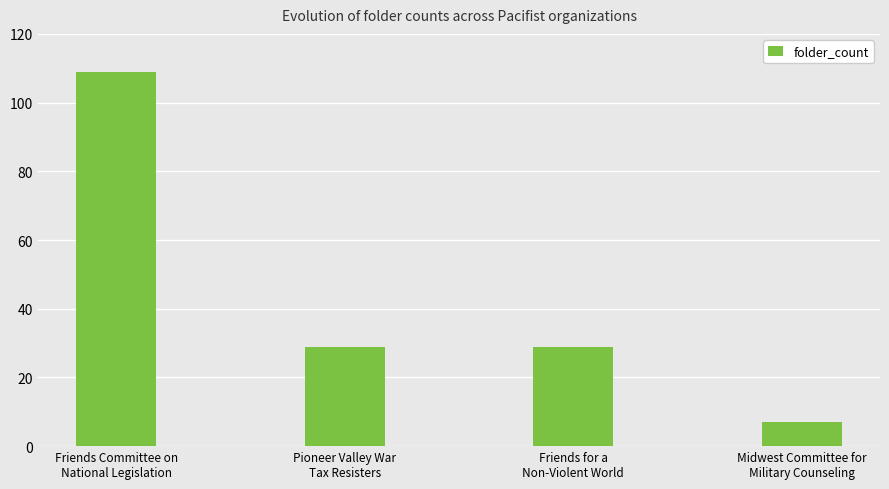

What is the sum of the values at Friends for a
Non-Violent World and Pioneer Valley War
Tax Resisters?

58